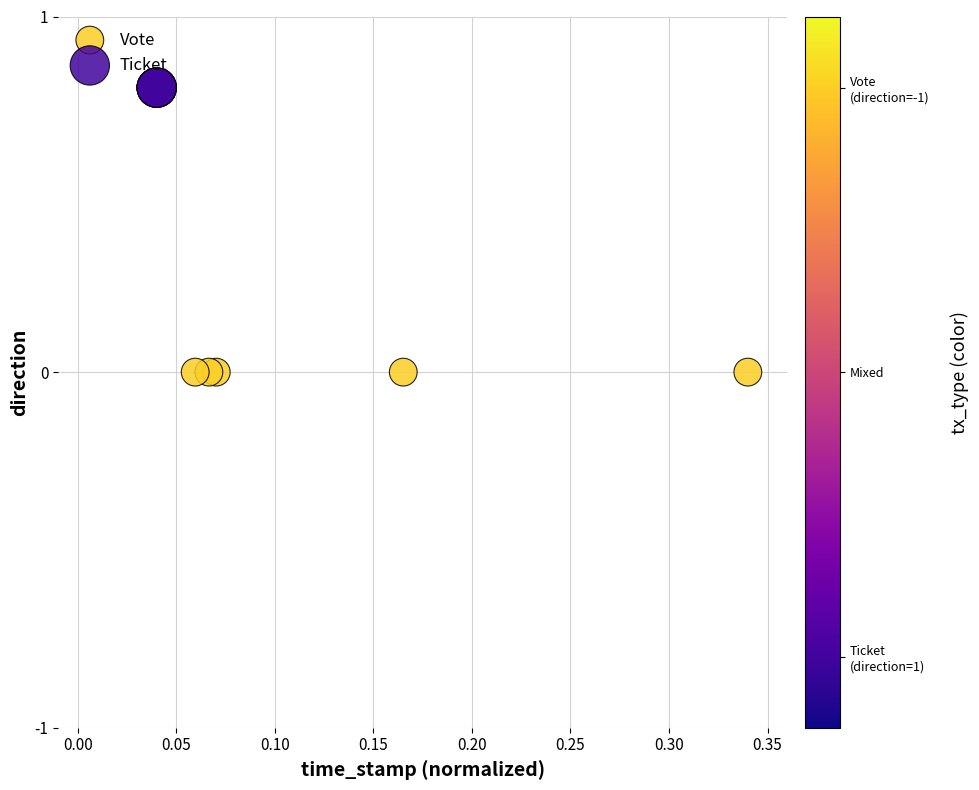

Which series contains the highest Y value?

Ticket